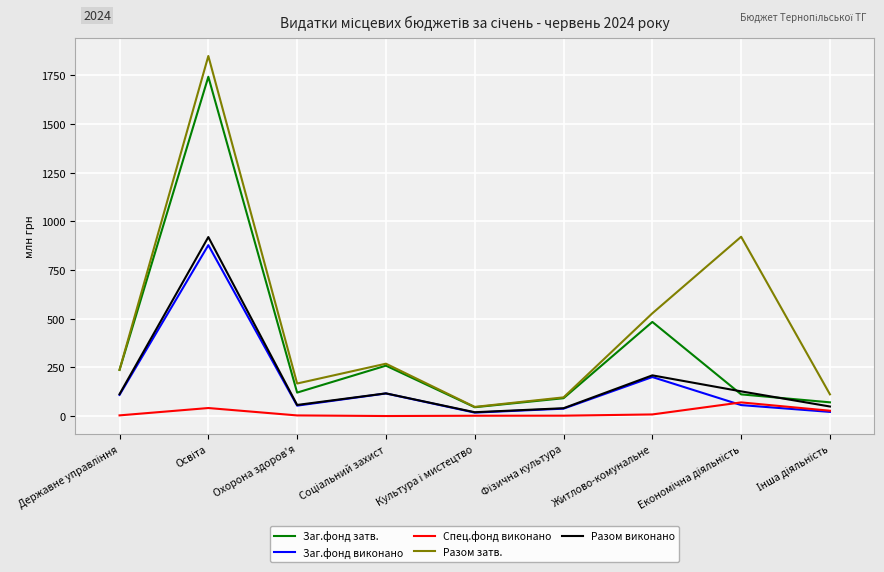

True or false: Разом виконано has a value of 294.8 at Житлово-комунальне.

False